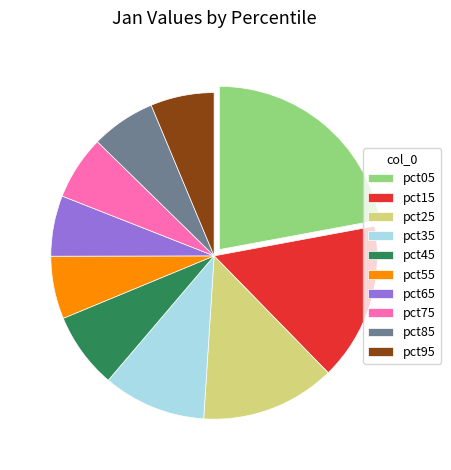

Which category has the biggest portion of the pie?

pct05